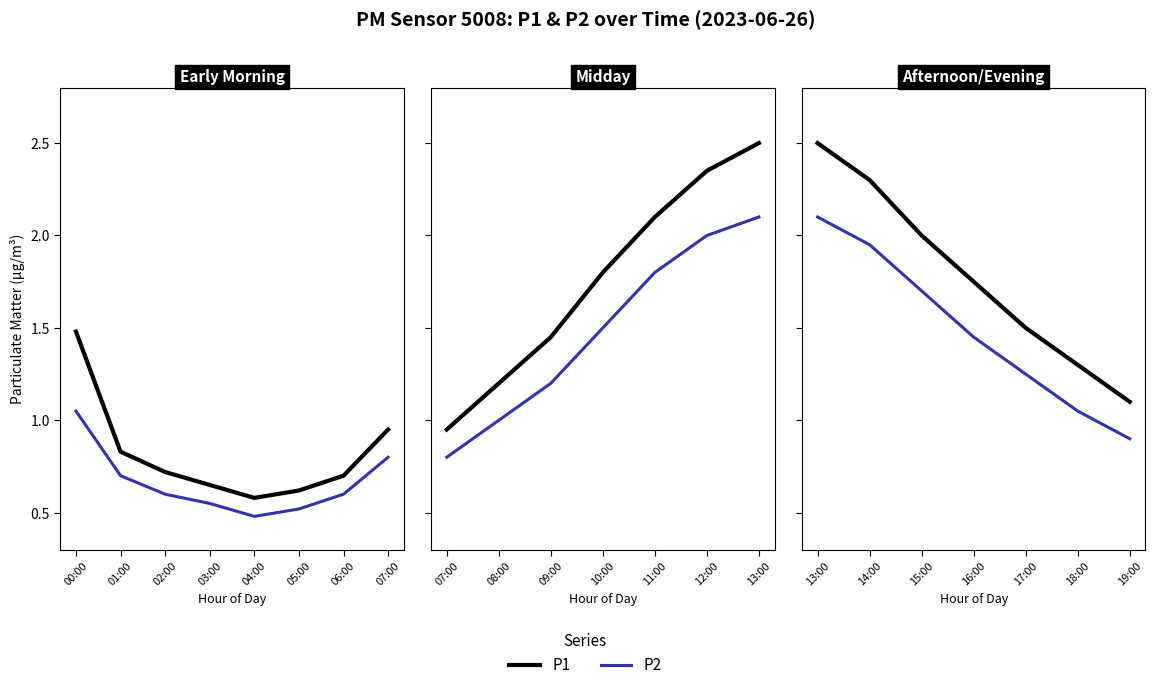

Which has a higher value, 14:00 or 13:00?

13:00